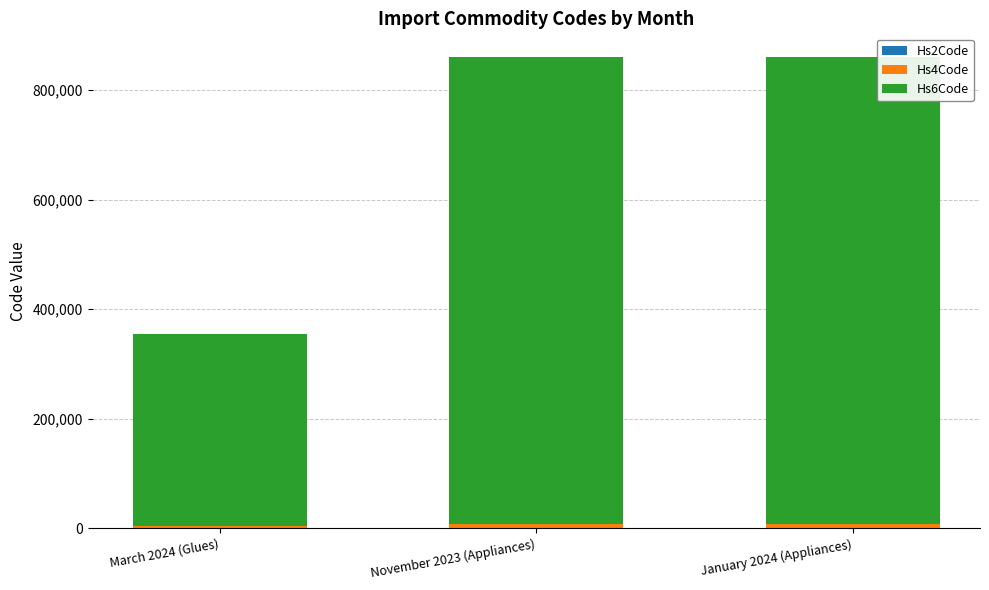

At which category is the sum across all series the highest?

November 2023 (Appliances)